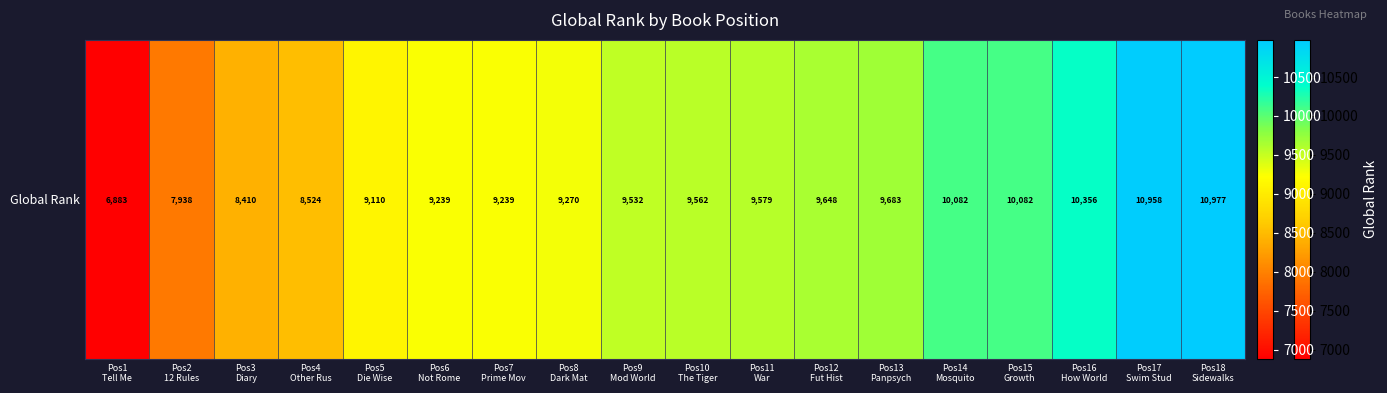

What is the average value?

9393